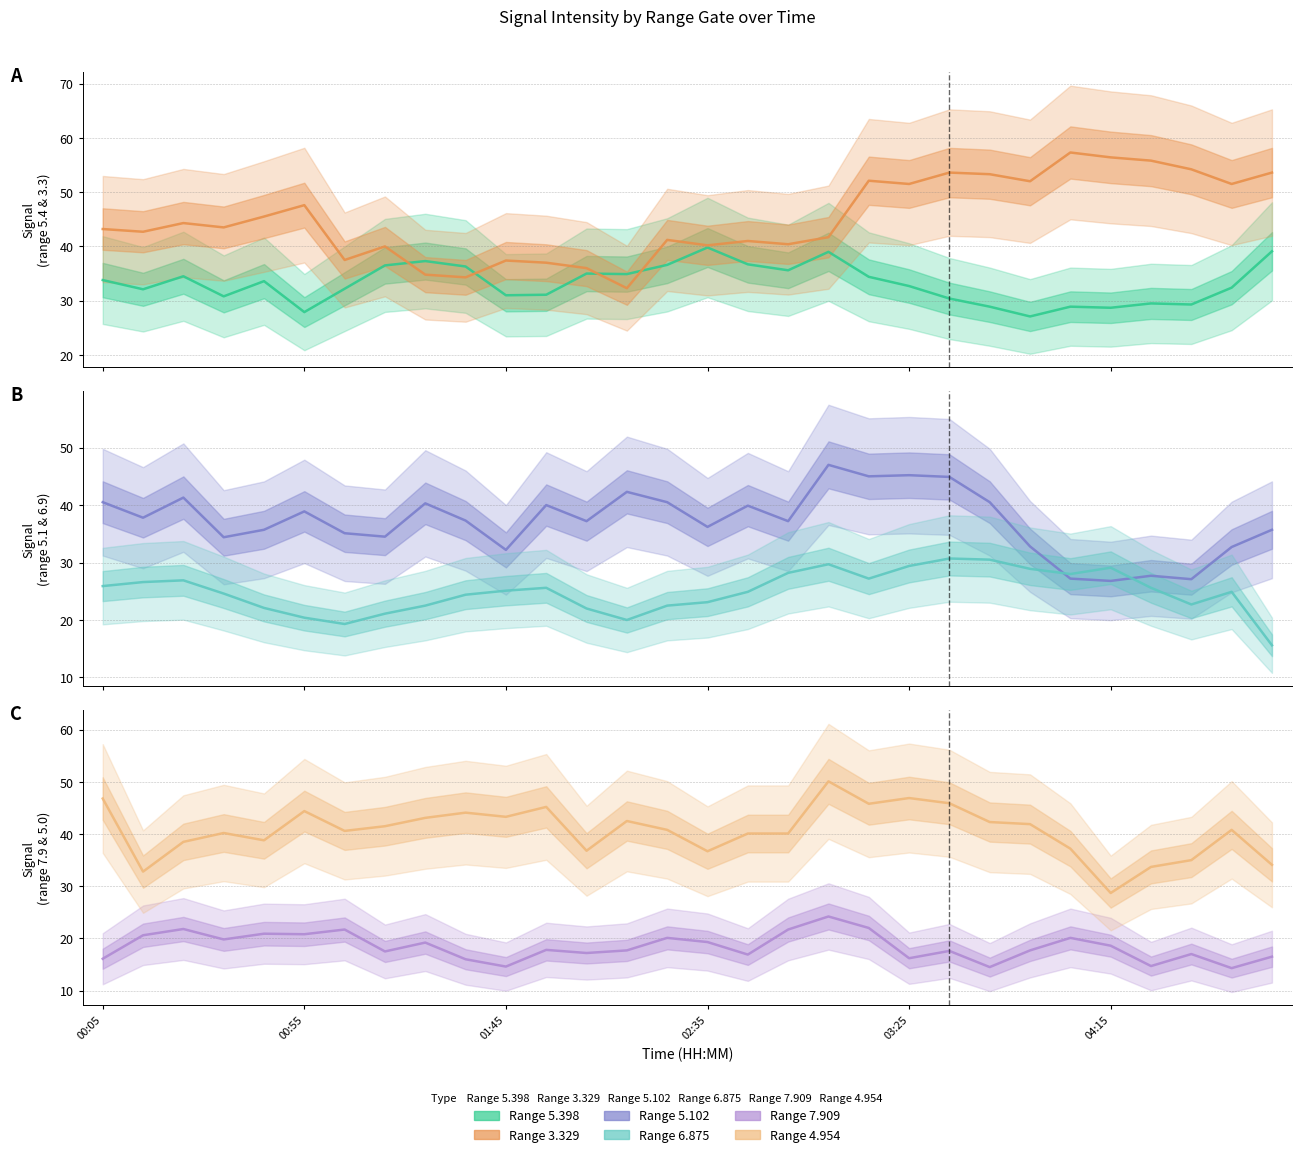

Is this an area chart (filled region under the line)?

No